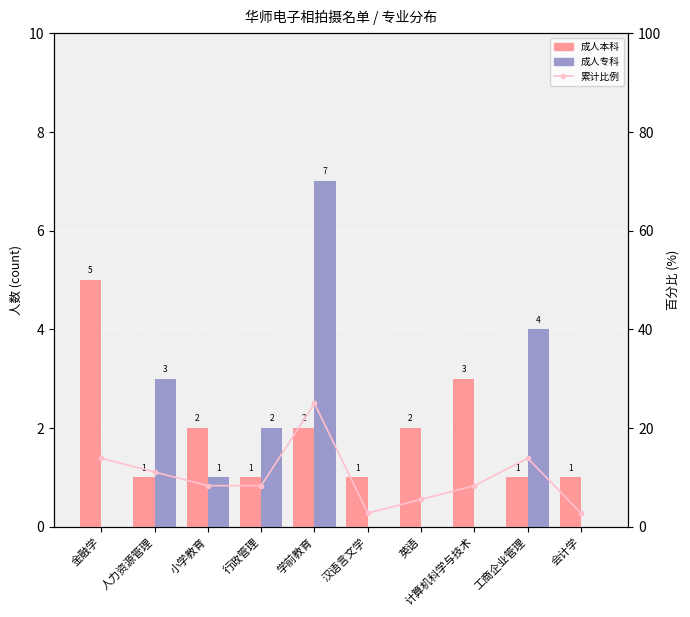

How many values in the 累计比例 (本科) series exceed 8?

7